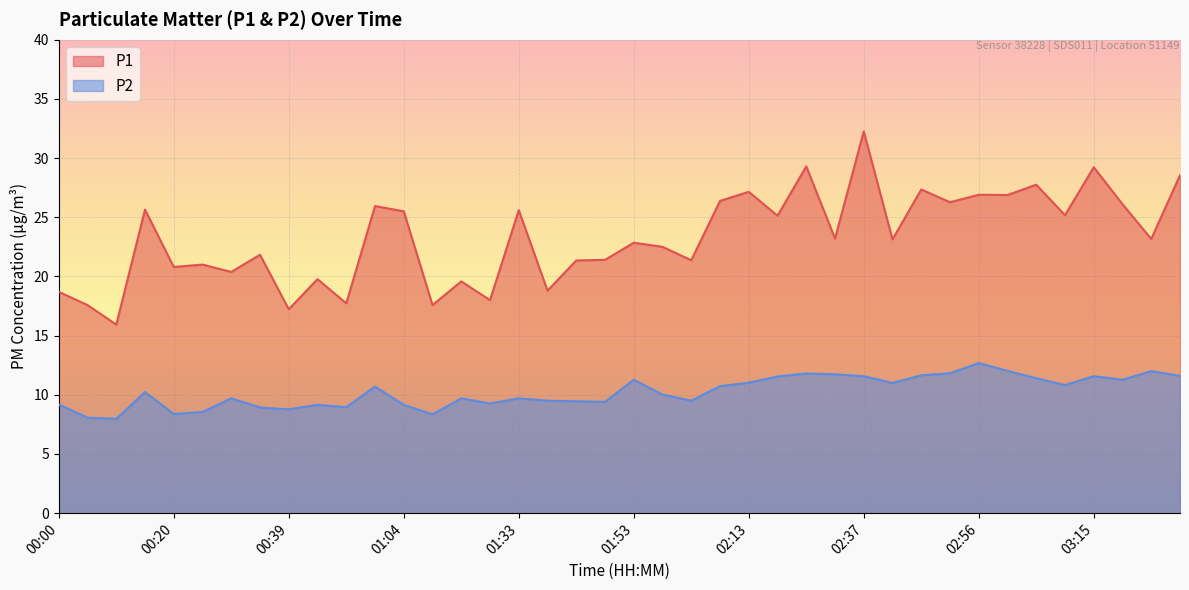

At 01:28, list the series in order from smallest to largest.

P2, P1